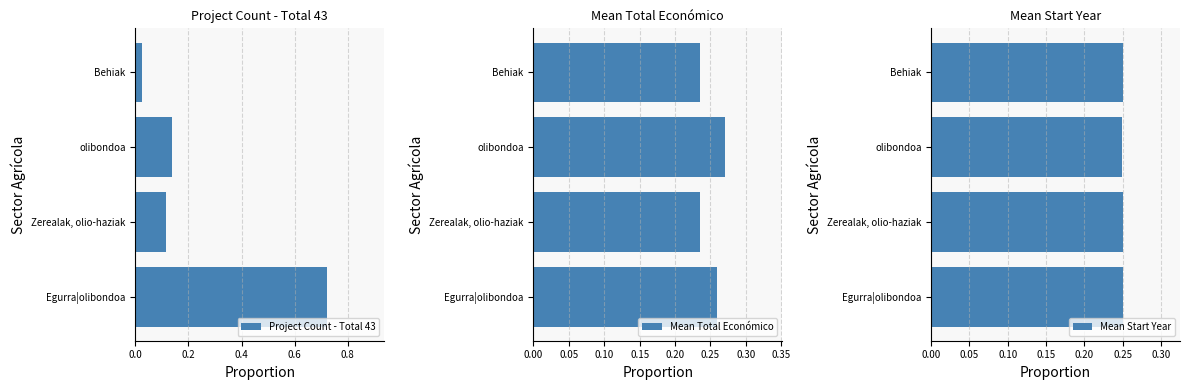

At which label does Project Count - Total 43 reach its minimum?

Behiak